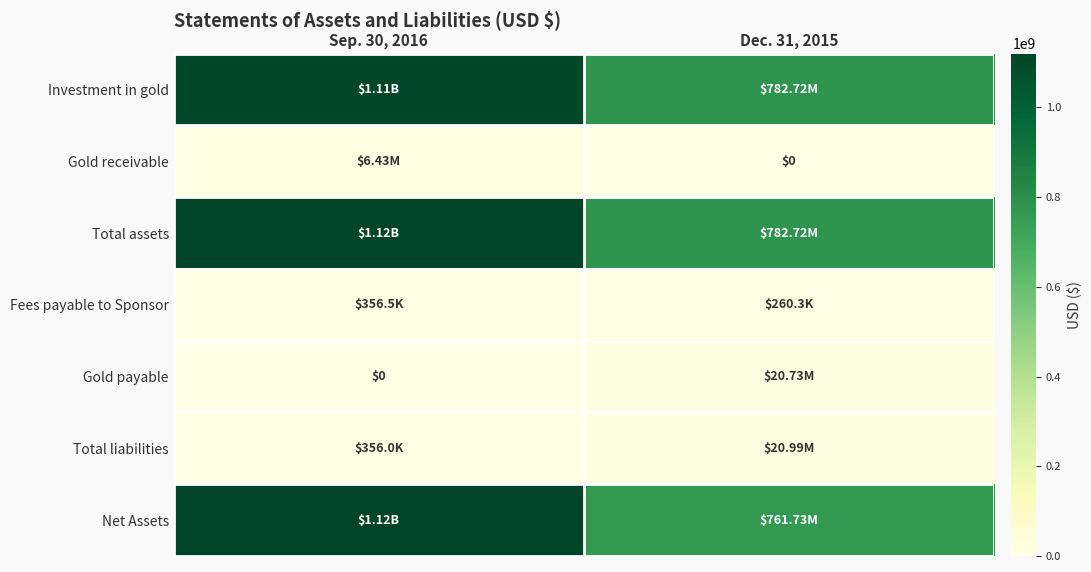

Between Sep. 30, 2016 and Dec. 31, 2015, which is larger?

Sep. 30, 2016